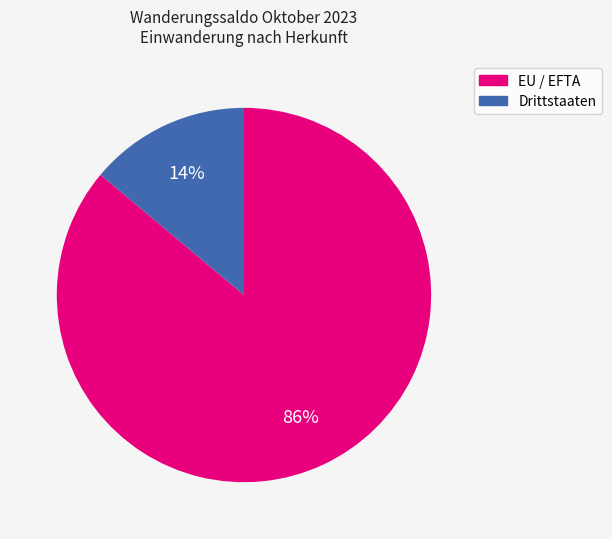

How many segments does this pie chart have?

2